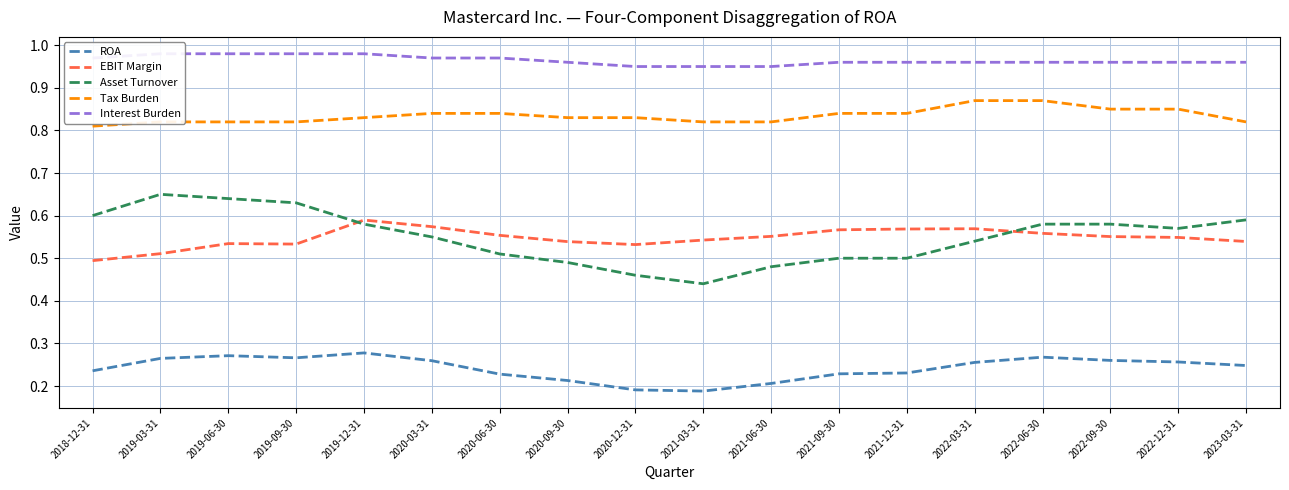

The value of EBIT Margin at 2021-12-31 is 0.6. True or false?

True